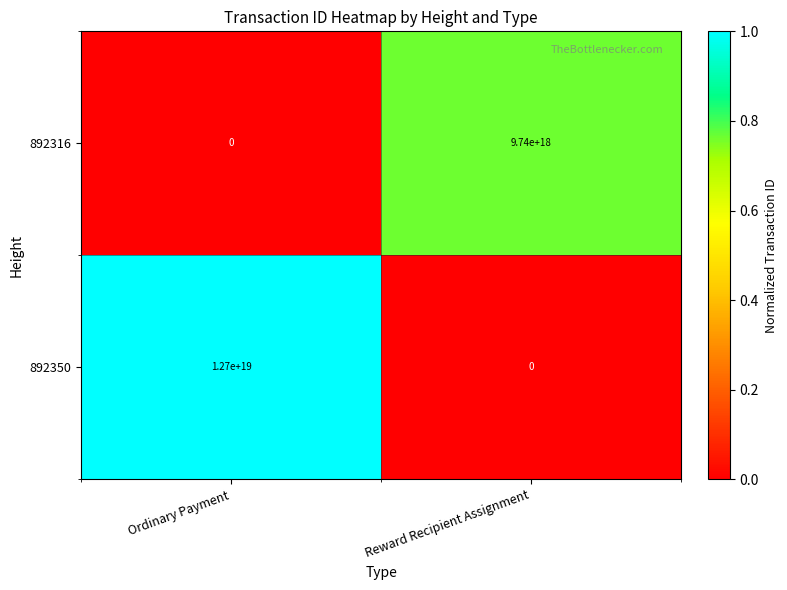

Which series has the largest range (max minus min)?

892350